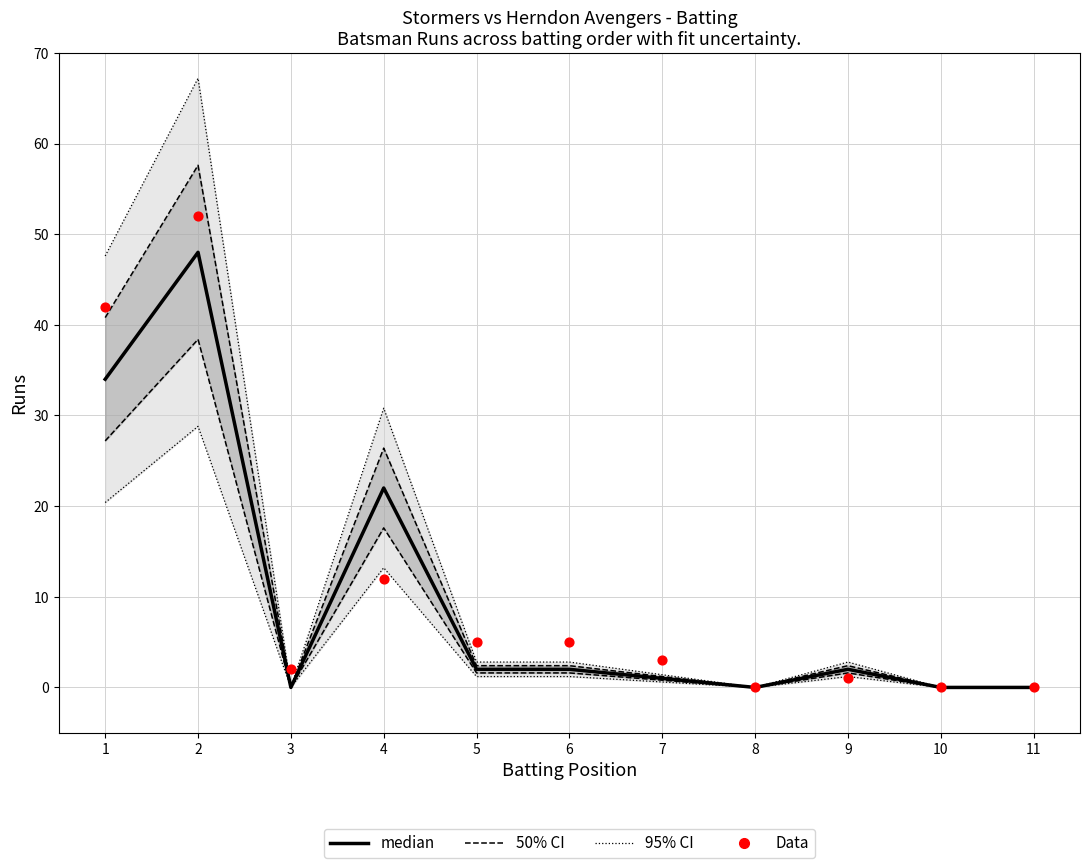

At how many categories does at least one series exceed 18?

3